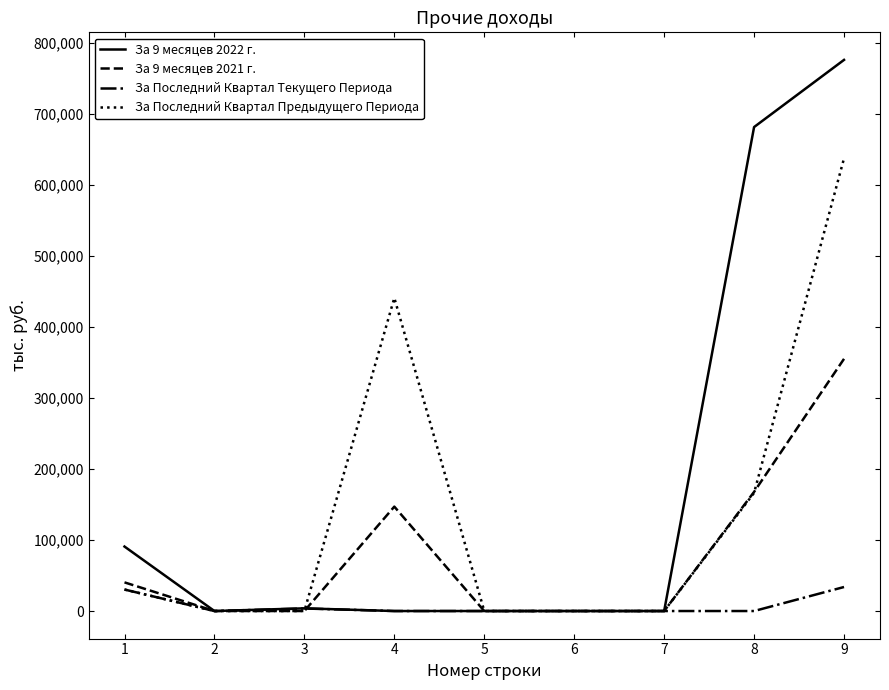

Does the chart display data point markers on the line(s)?

No